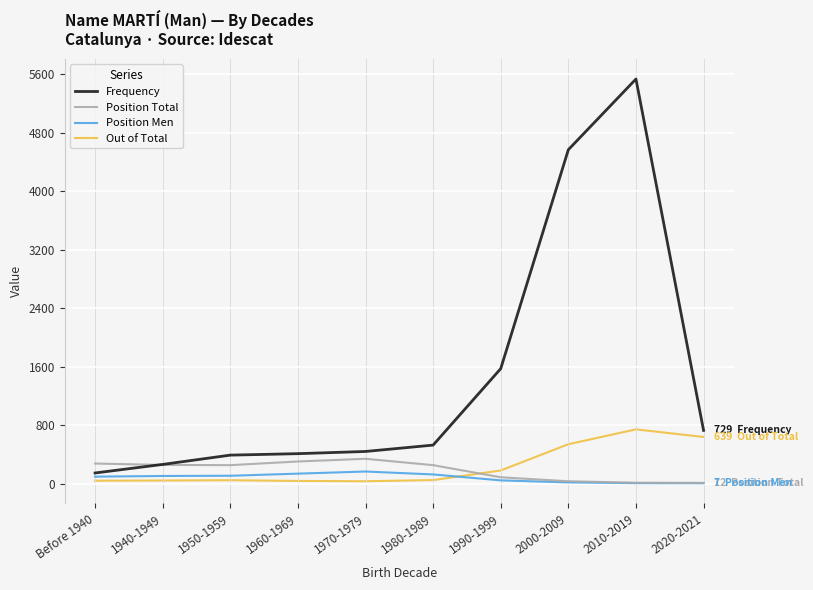

True or false: Position Men and Frequency cross at least once.

False